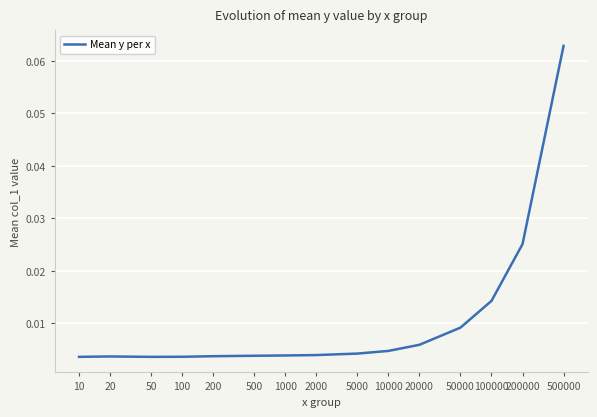

Rank the categories by value from highest to lowest.

500000, 200000, 100000, 50000, 20000, 10000, 5000, 2000, 1000, 500, 200, 20, 100, 10, 50